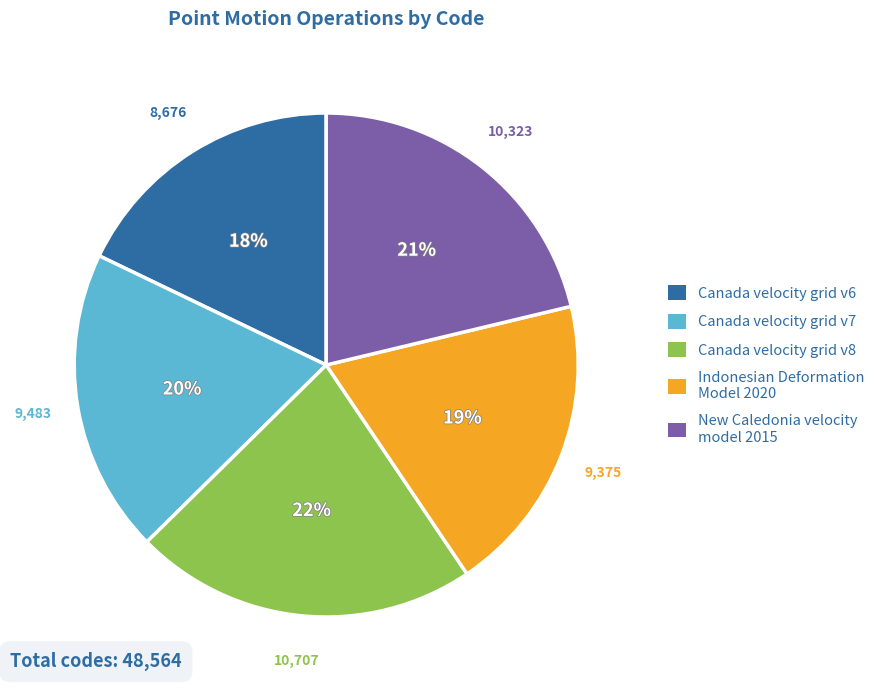

How many segments does this pie chart have?

5